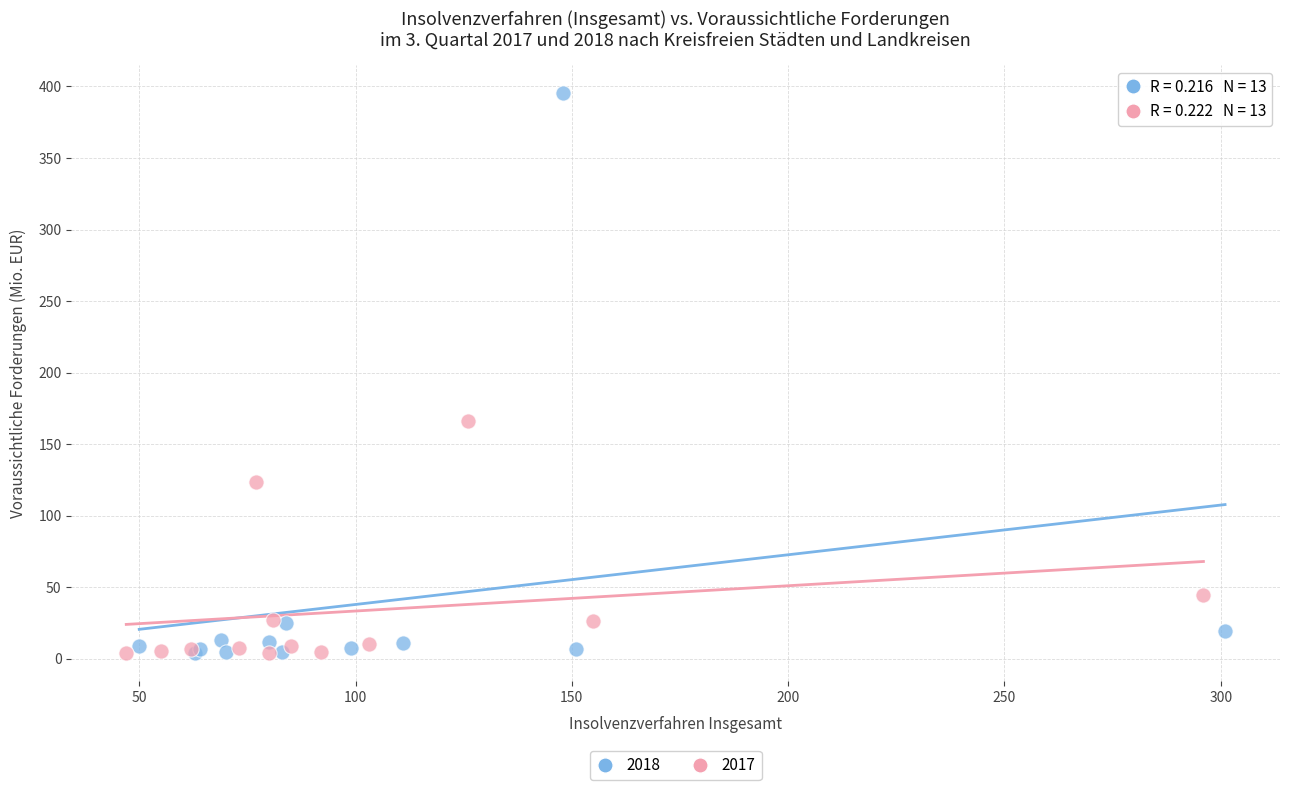

Which series reaches the maximum Y coordinate?

2018